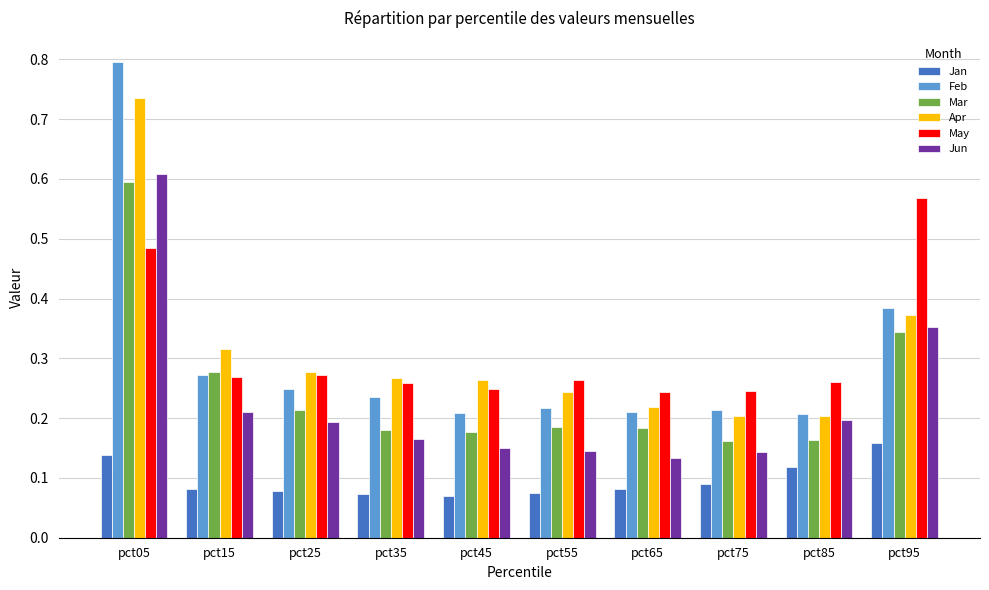

Between pct05 and pct15, which series saw the biggest shift?

Feb